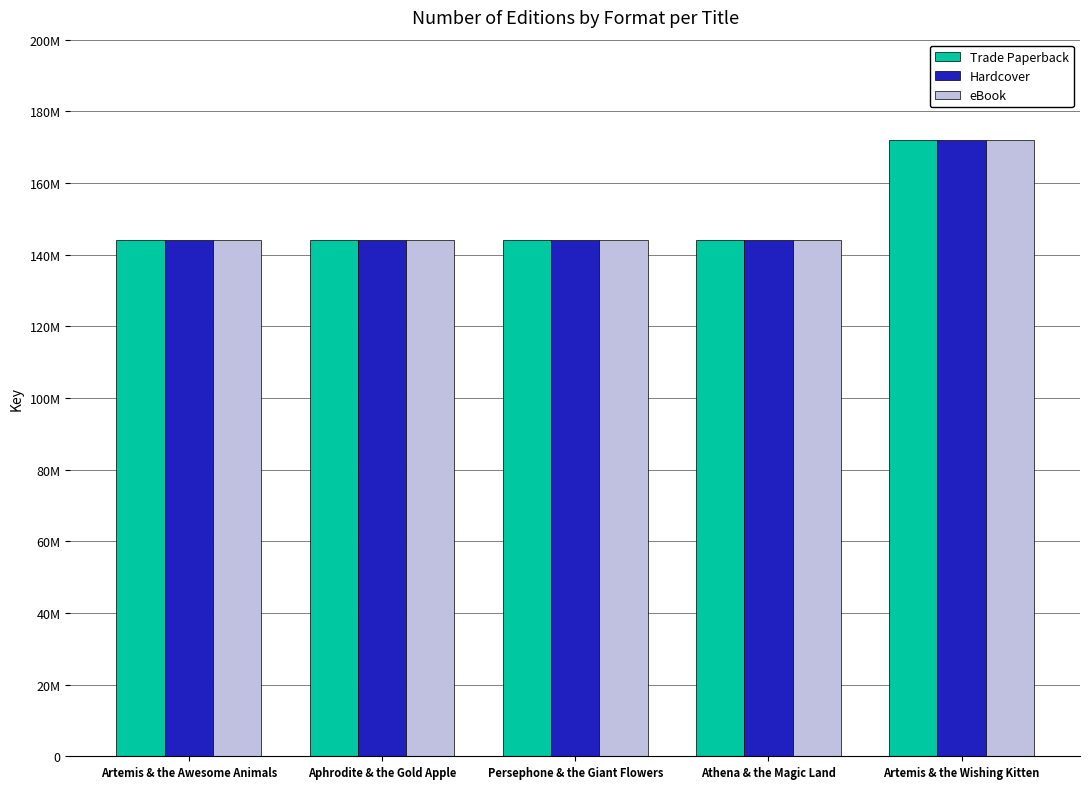

Does the chart contain any negative values?

No